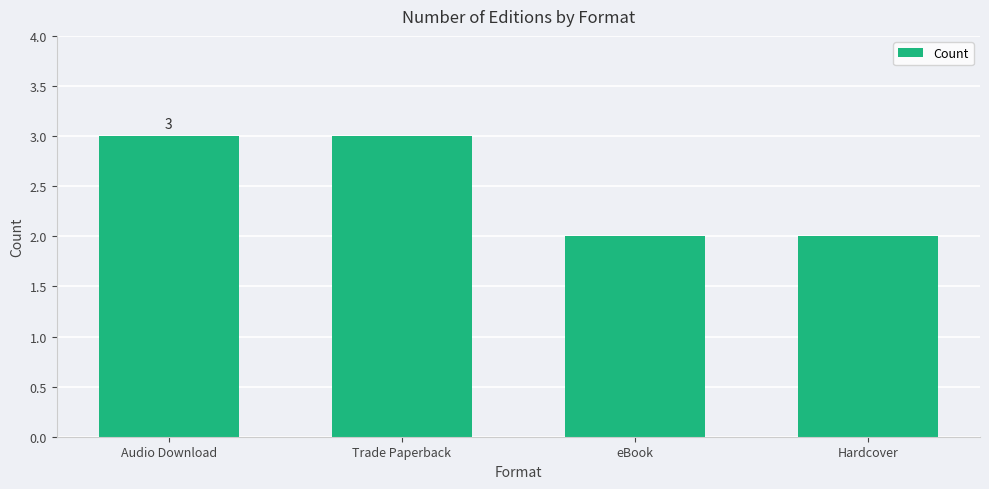

The value at Audio Download is 1. True or false?

False